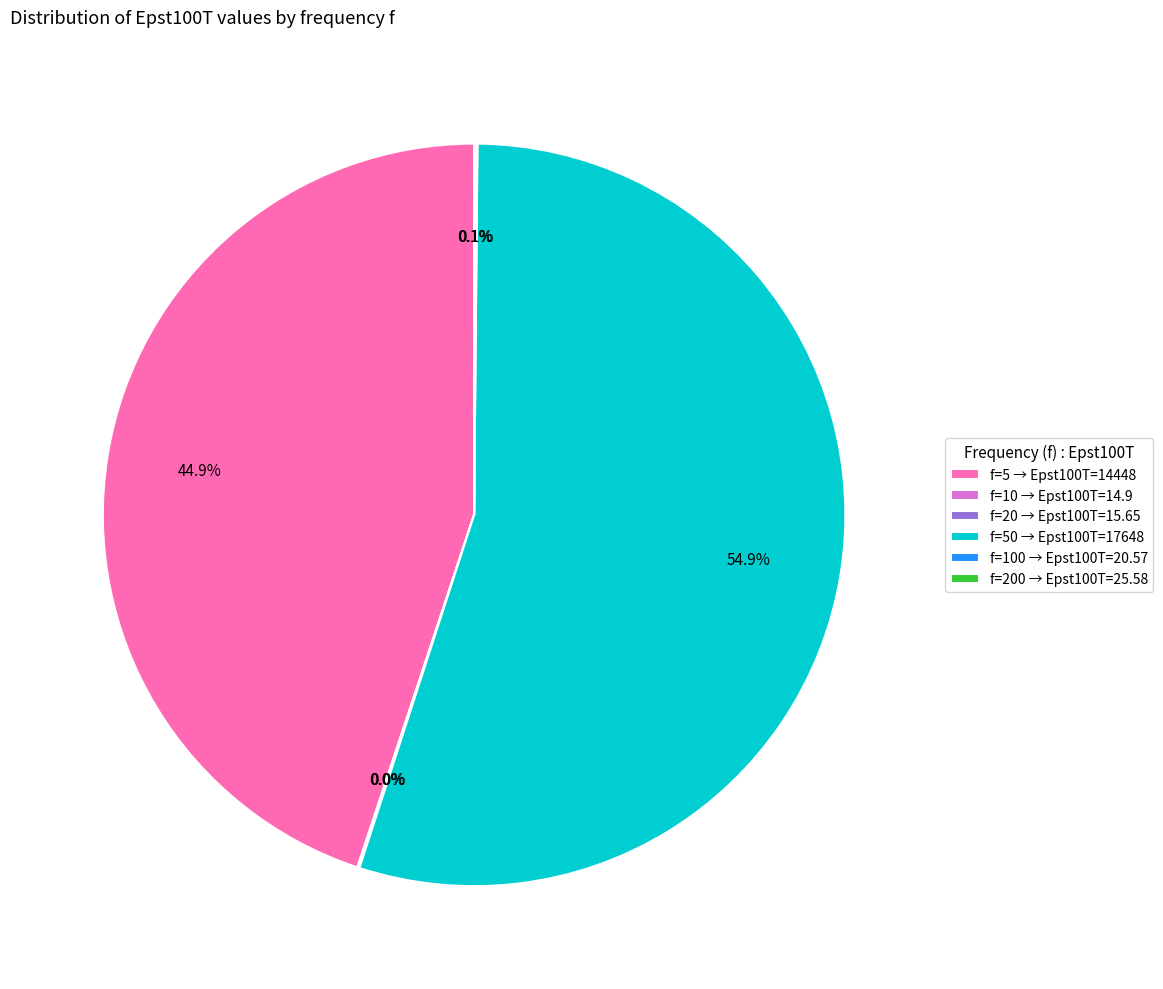

Is f=5 → Epst100T=14448 the majority of the pie?

No